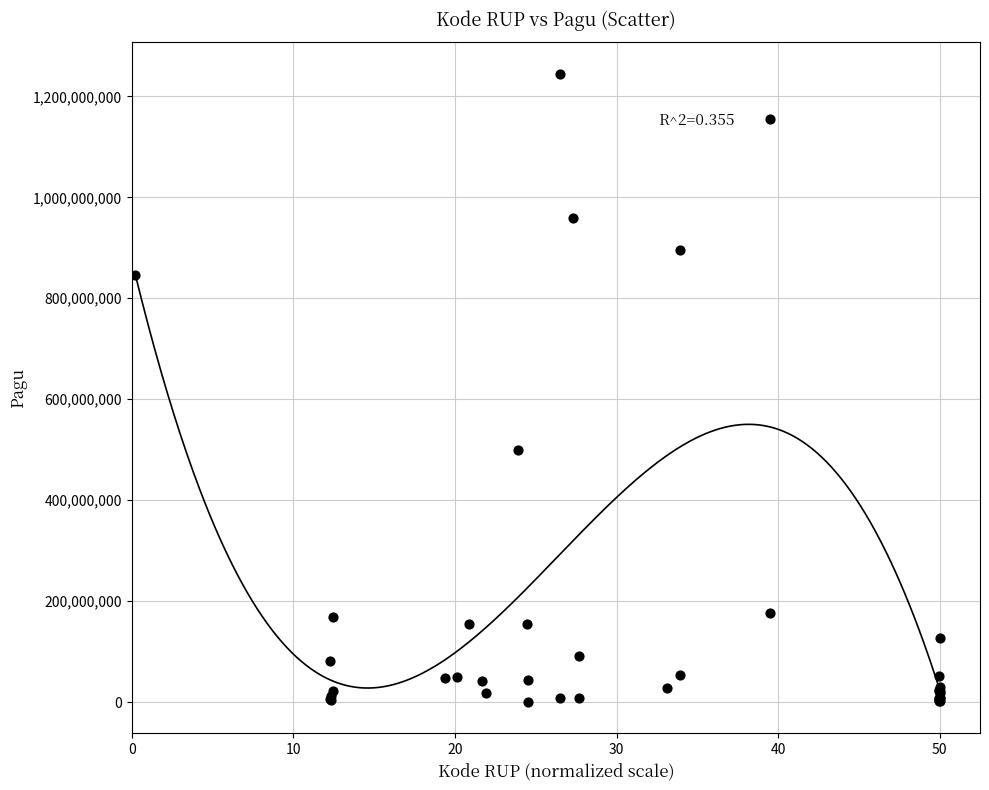

What Y value in the scatter plot is closest to 622840000?

499932000